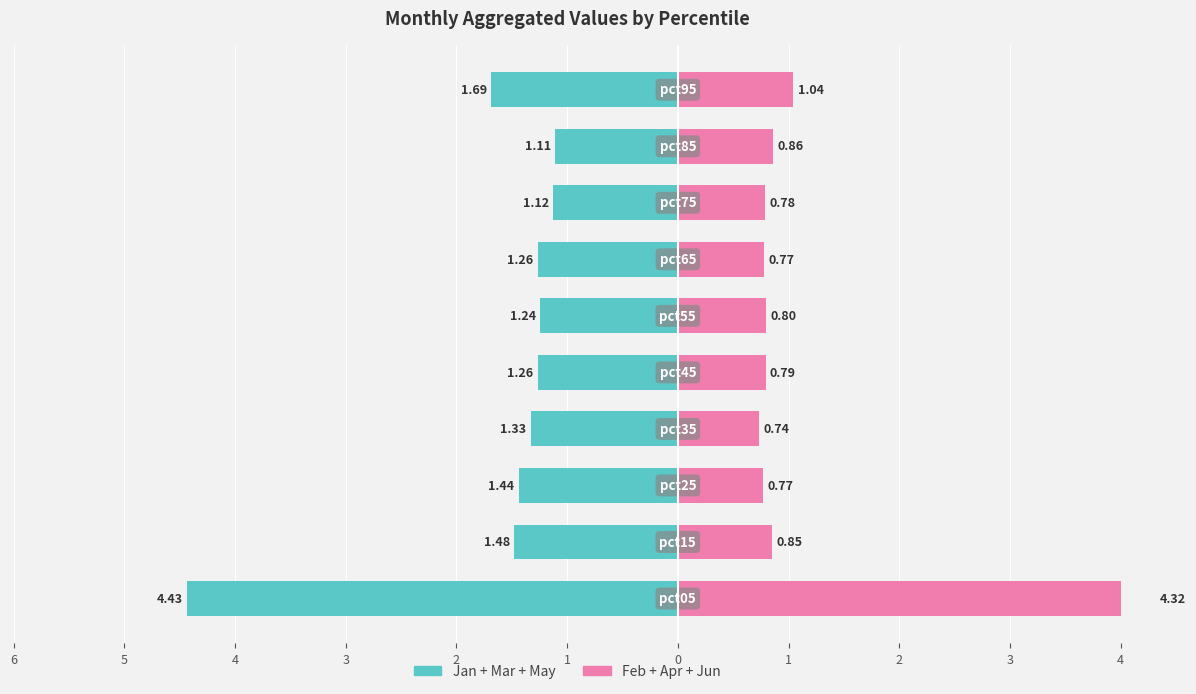

Reading right to left, what are all the values shown in this chart?

Jan+Mar+May: -1.7	-1.1	-1.1	-1.3	-1.2	-1.3	-1.3	-1.4	-1.5	-4.4
Feb+Apr+Jun: 1.0	0.9	0.8	0.8	0.8	0.8	0.7	0.8	0.8	4.3